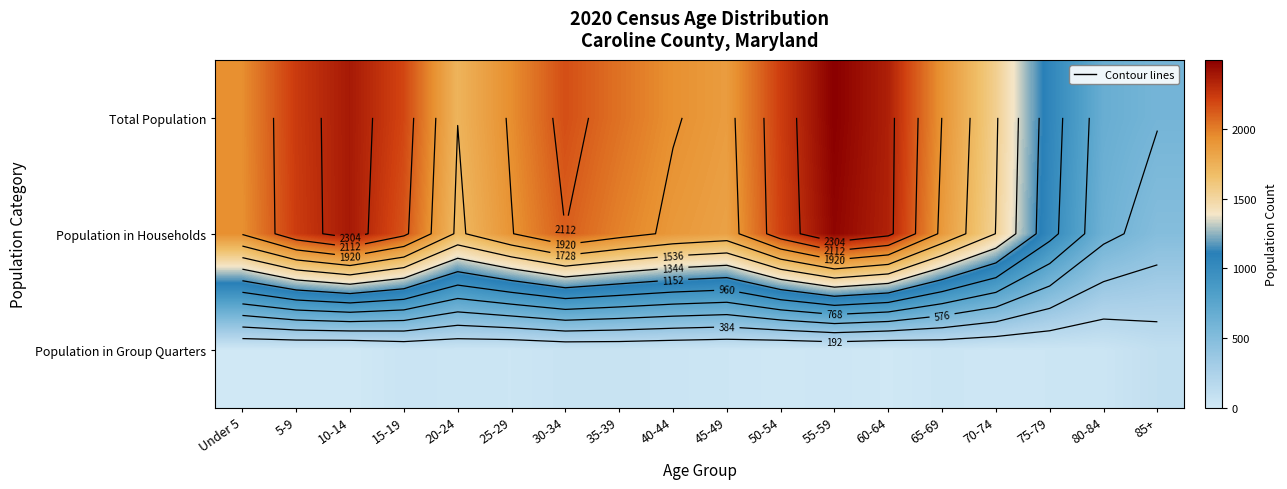

What is the spread (max minus min) of values at 40-44?

1889